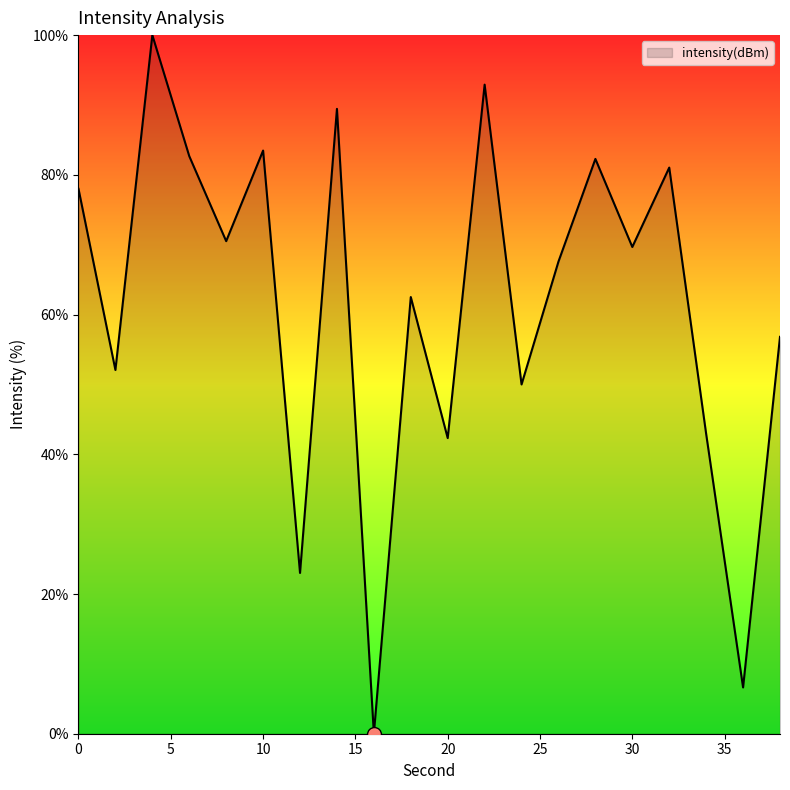

What is the difference between the maximum and minimum values?

100.0